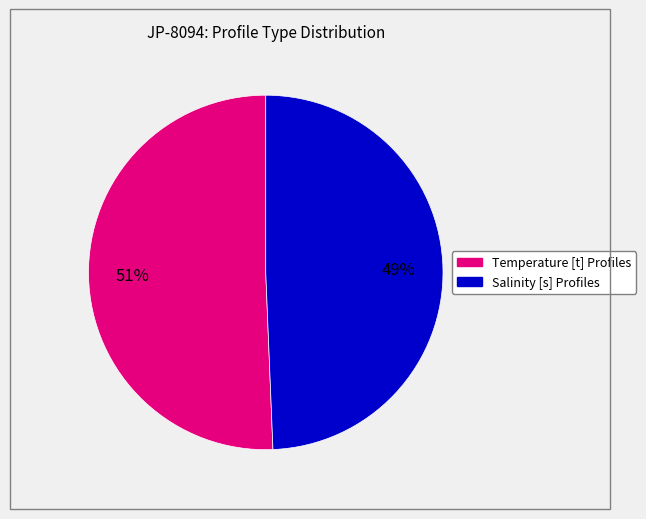

Count the number of slices in the pie.

2